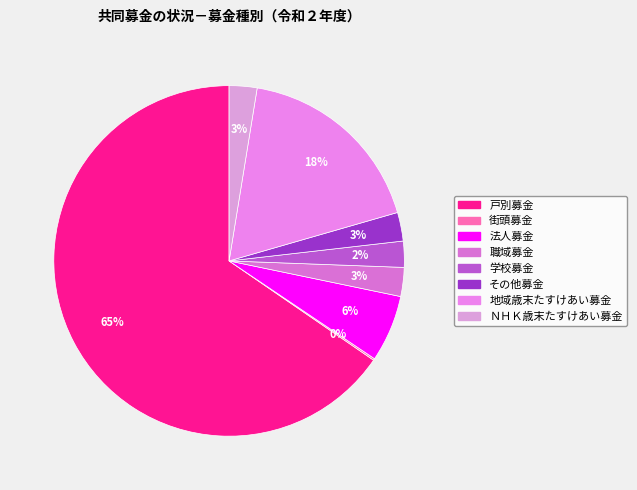

What is the largest slice in the pie chart?

戸別募金